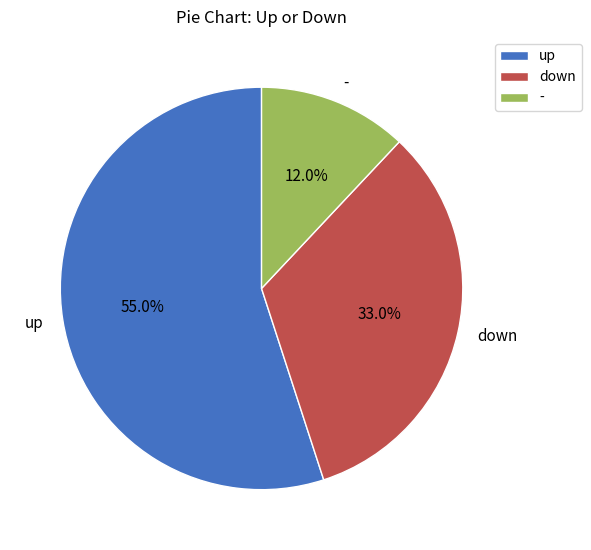

Between - and up, which is larger?

up